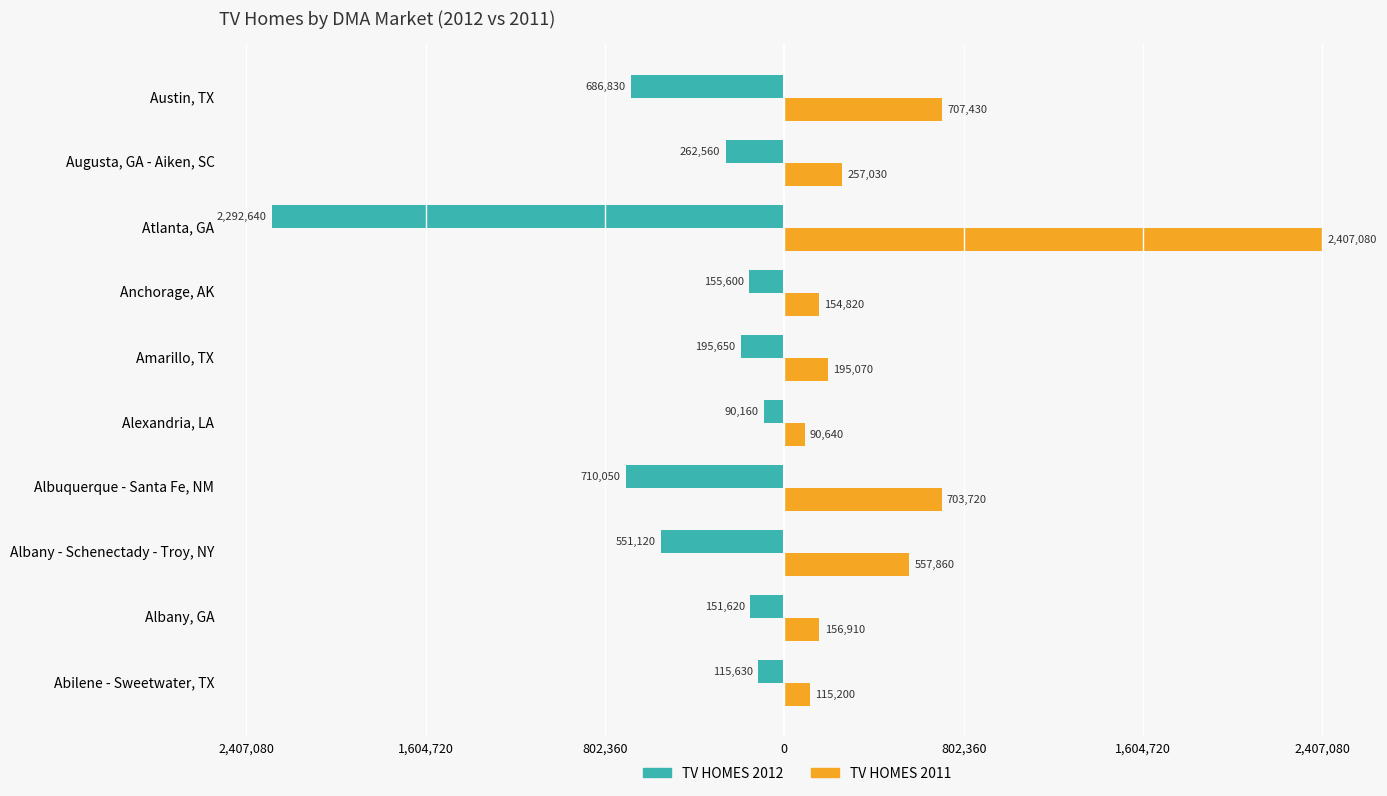

What are all the series names shown in the legend?

TV HOMES 2012, TV HOMES 2011